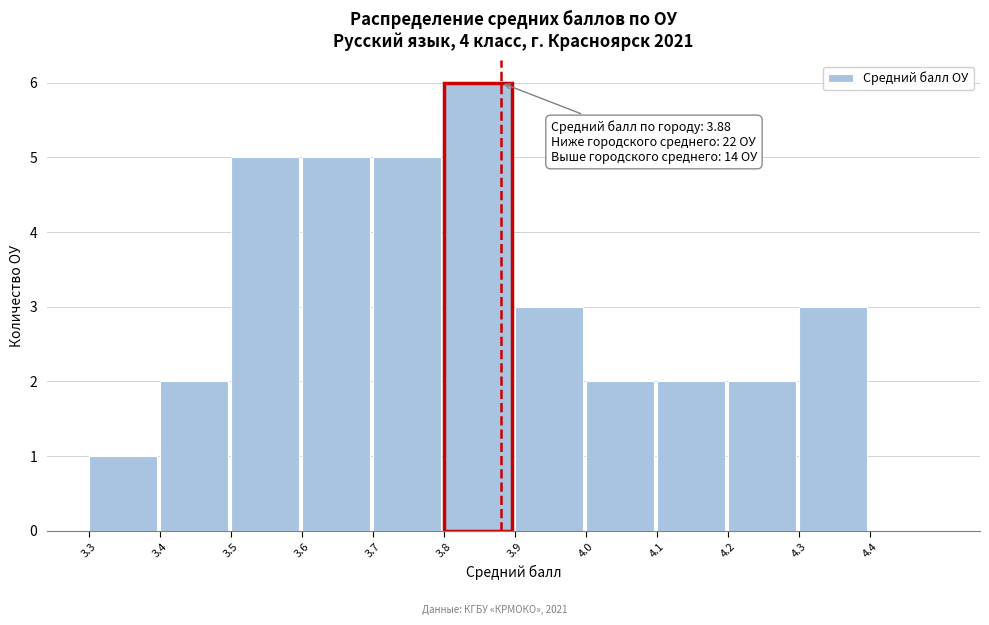

Over which range of the x-axis is the bar tallest?

3.8 to 3.9